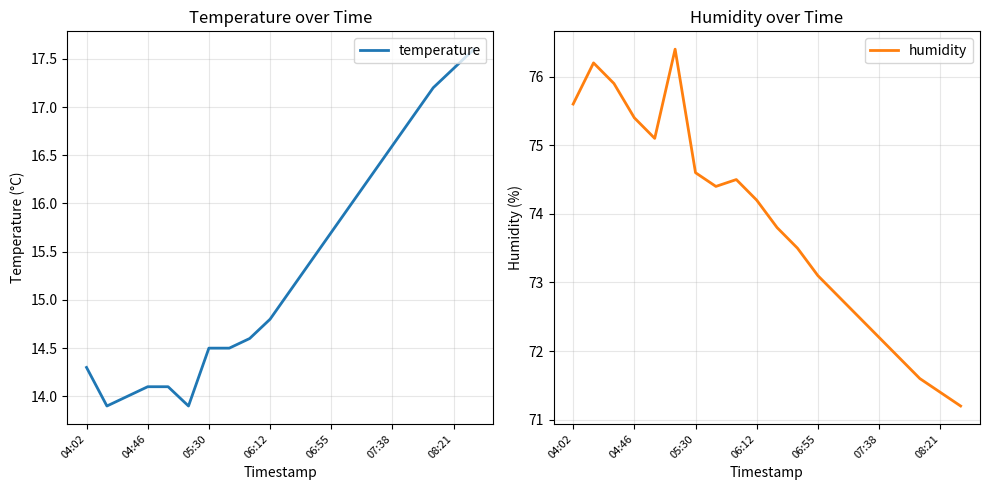

How many data points in humidity are above 74?

10